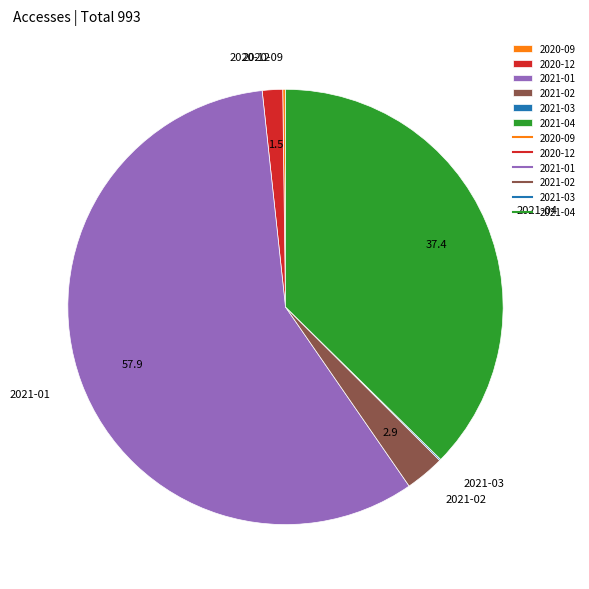

What is the largest slice in the pie chart?

2021-01